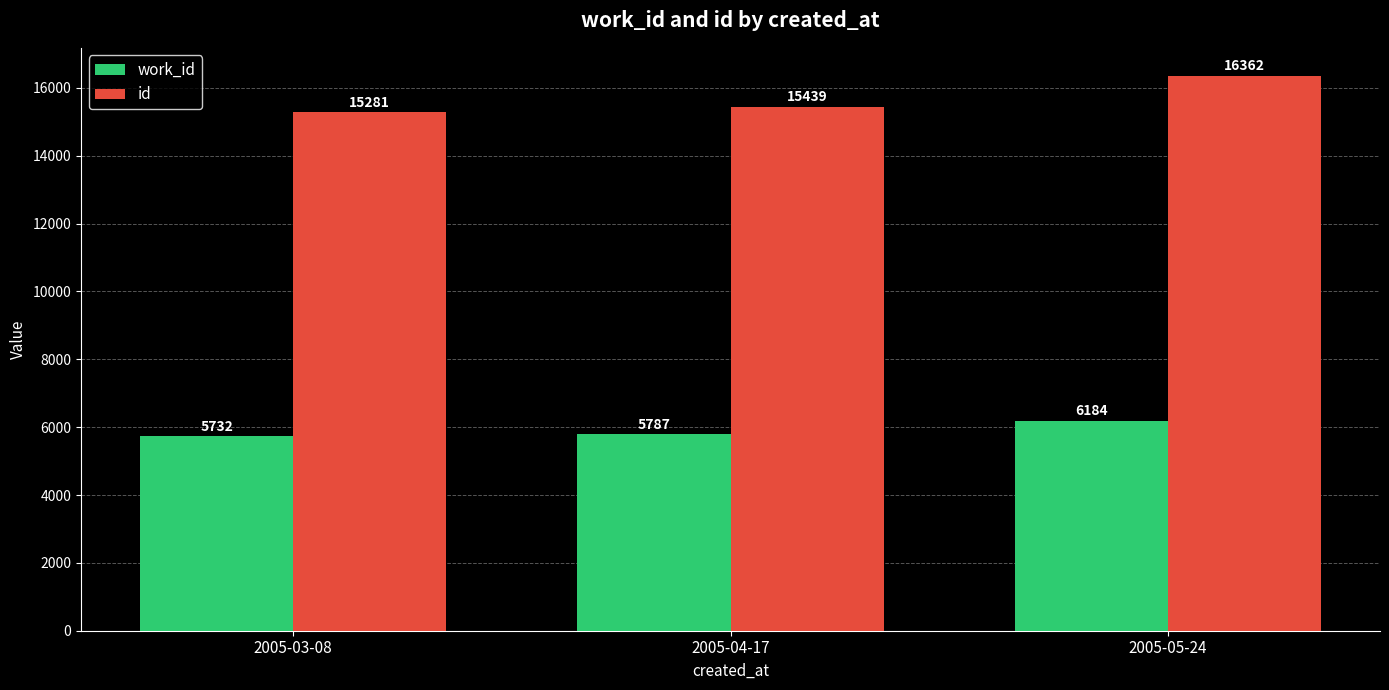

At which category is the sum across all series the highest?

2005-05-24